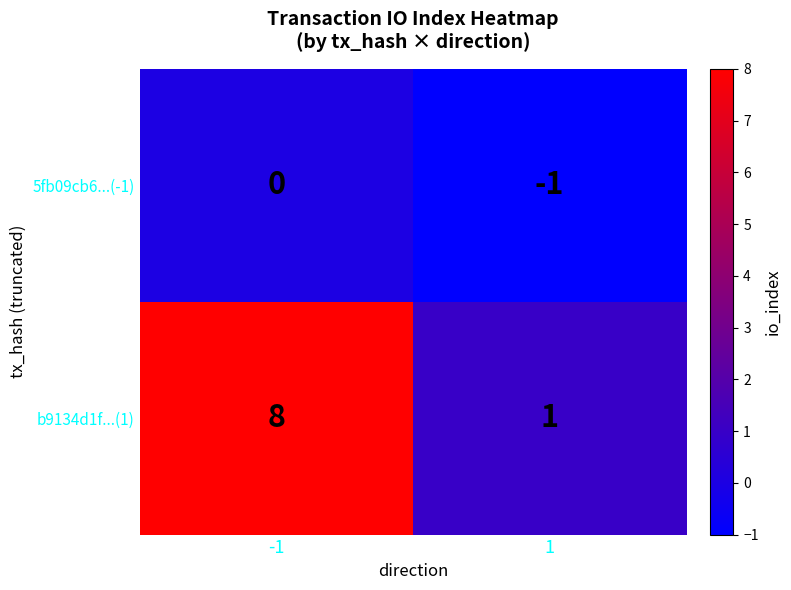

The b9134d1f...(1) series shows 8 at -1. True or false?

True